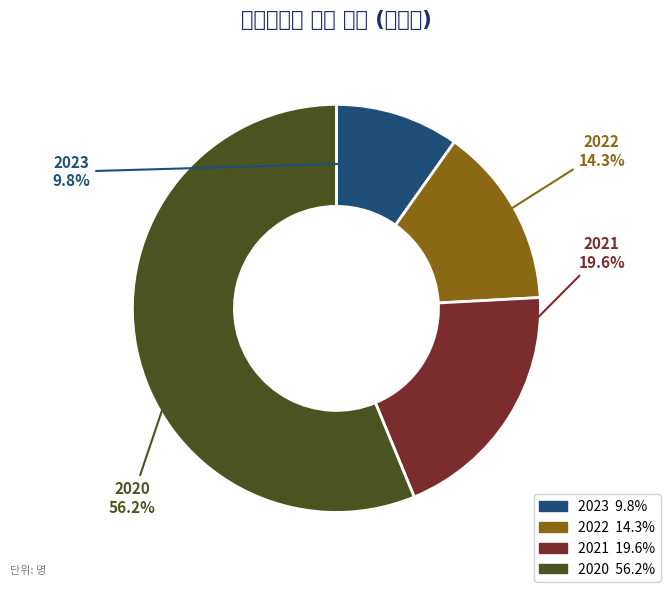

Combined, do 2021 and 2022 account for over 50%?

No